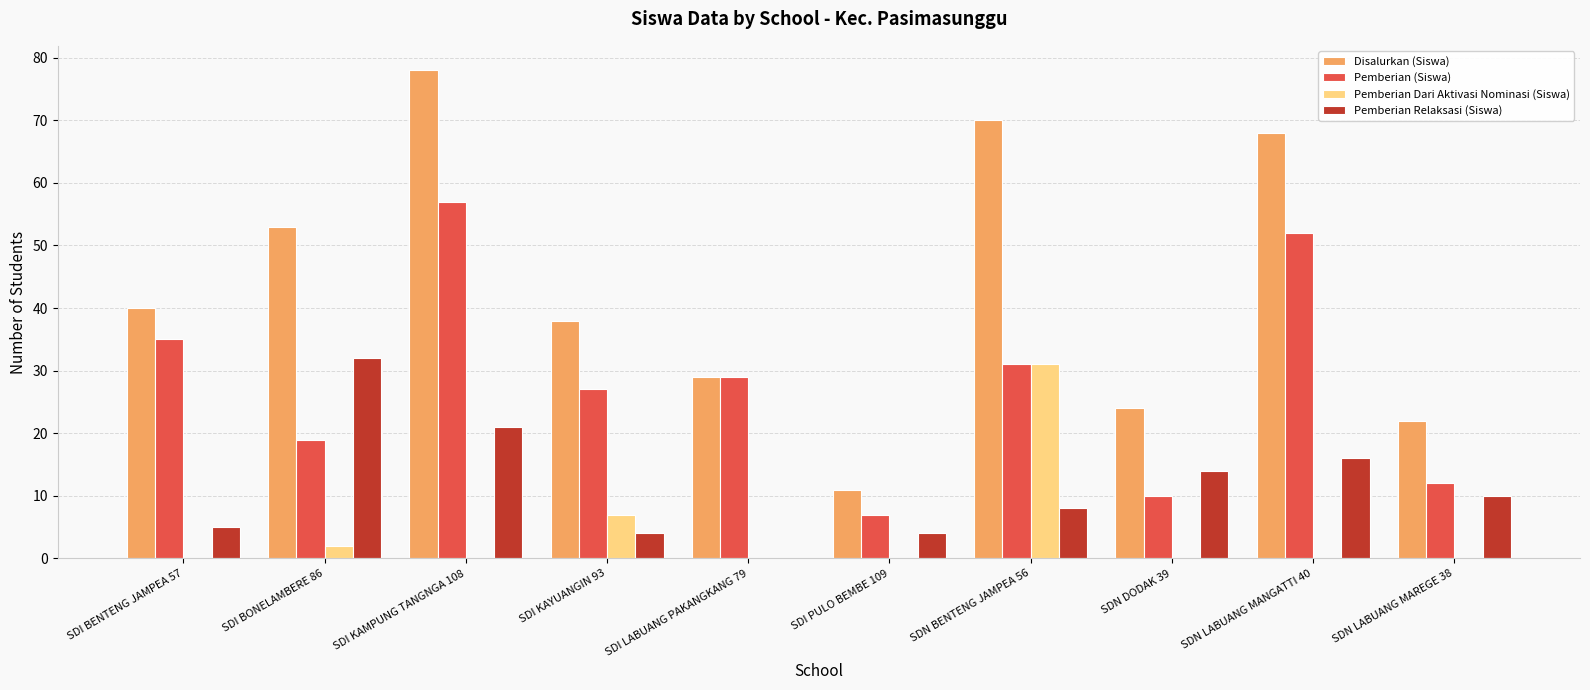

Reading left to right, transcribe all the data shown in this chart.

Disalurkan (Siswa): 40	53	78	38	29	11	70	24	68	22
Pemberian (Siswa): 35	19	57	27	29	7	31	10	52	12
Pemberian Dari Aktivasi Nominasi (Siswa): 0	2	0	7	0	0	31	0	0	0
Pemberian Relaksasi (Siswa): 5	32	21	4	0	4	8	14	16	10